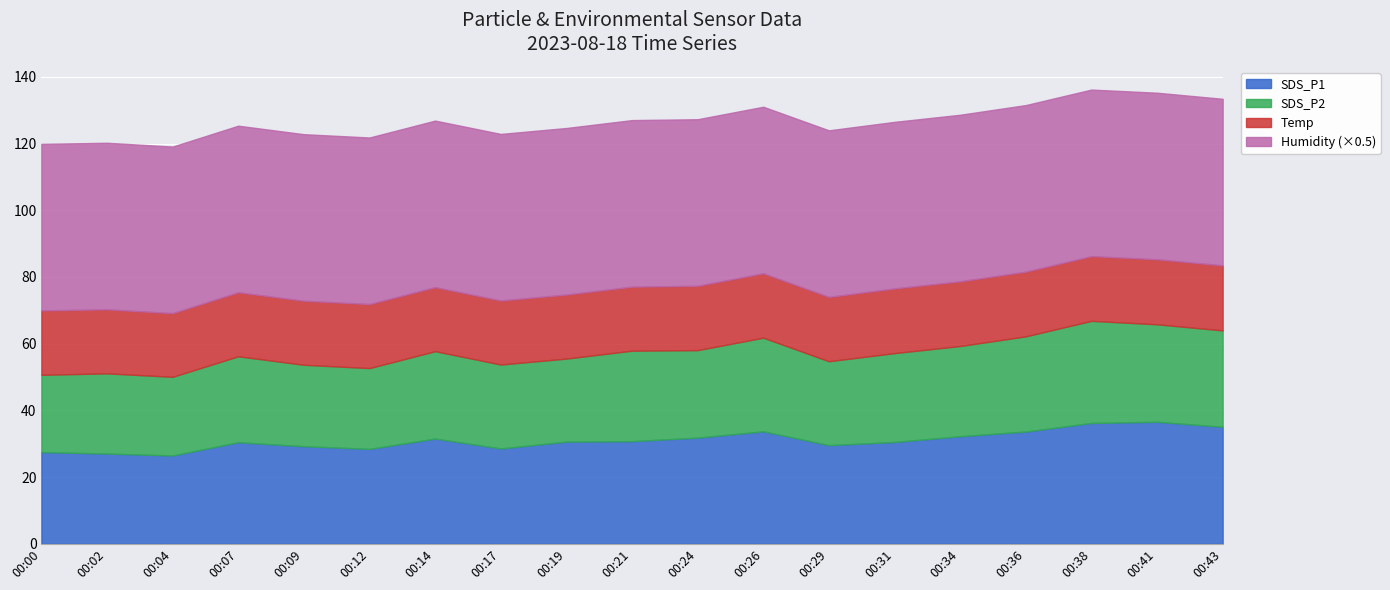

At which category is the sum across all series the highest?

00:38